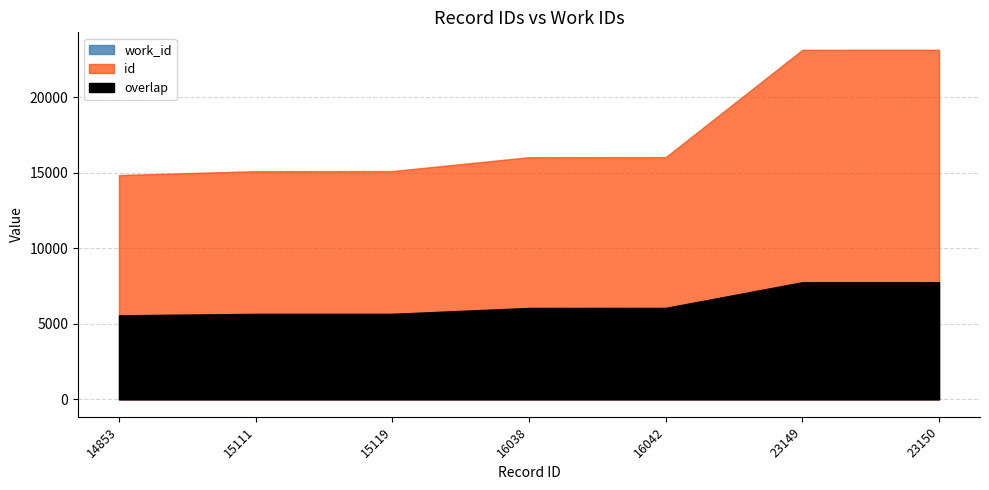

At which category is the sum across all series the highest?

23150